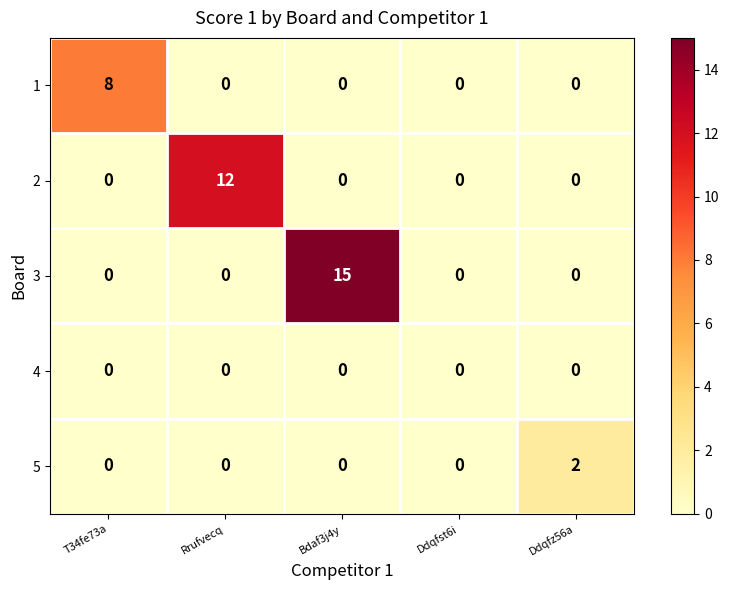

List the series in order of their peak value, highest first.

3, 2, 1, 5, 4